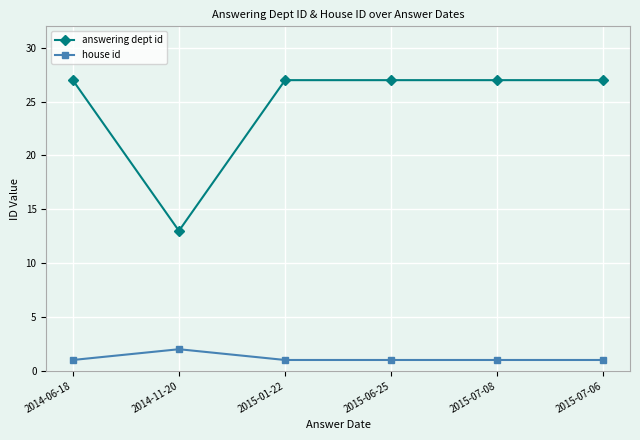

True or false: answering dept id and house id intersect in this chart.

False